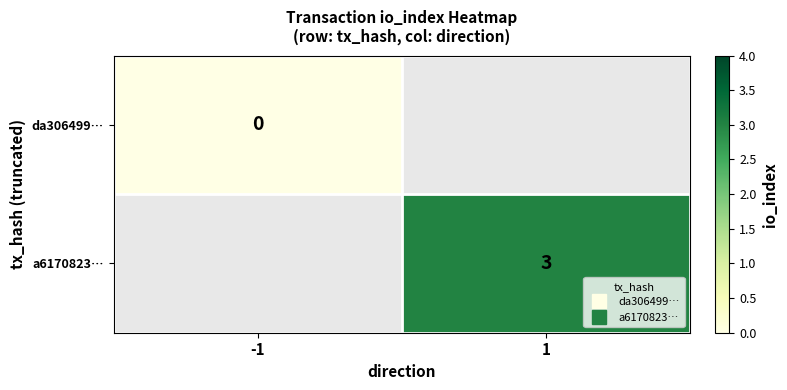

How many categories are shown in the chart?

2